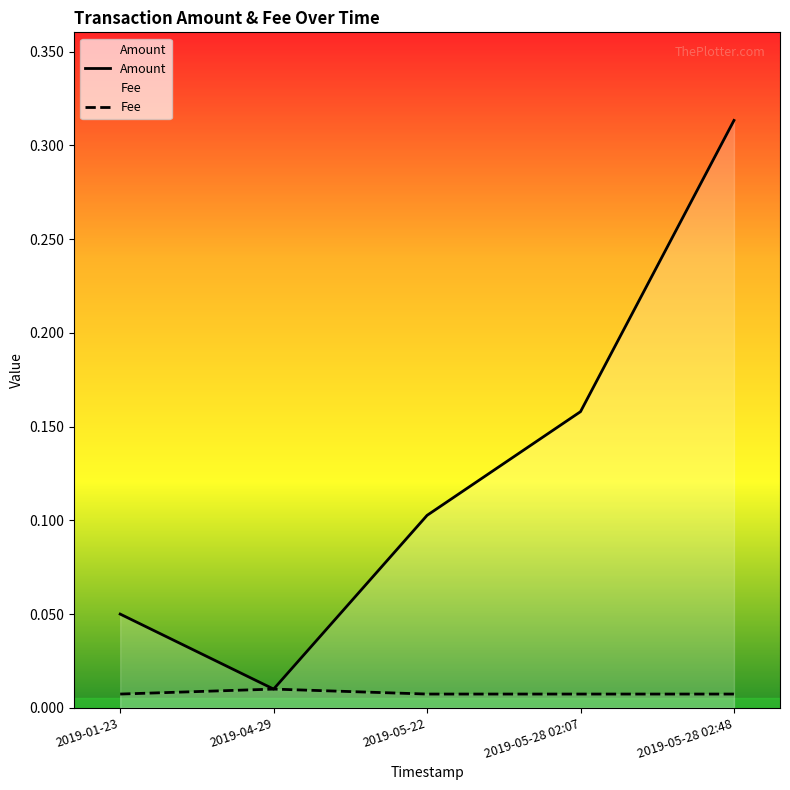

At which category does Amount reach its first local valley?

2019-04-29